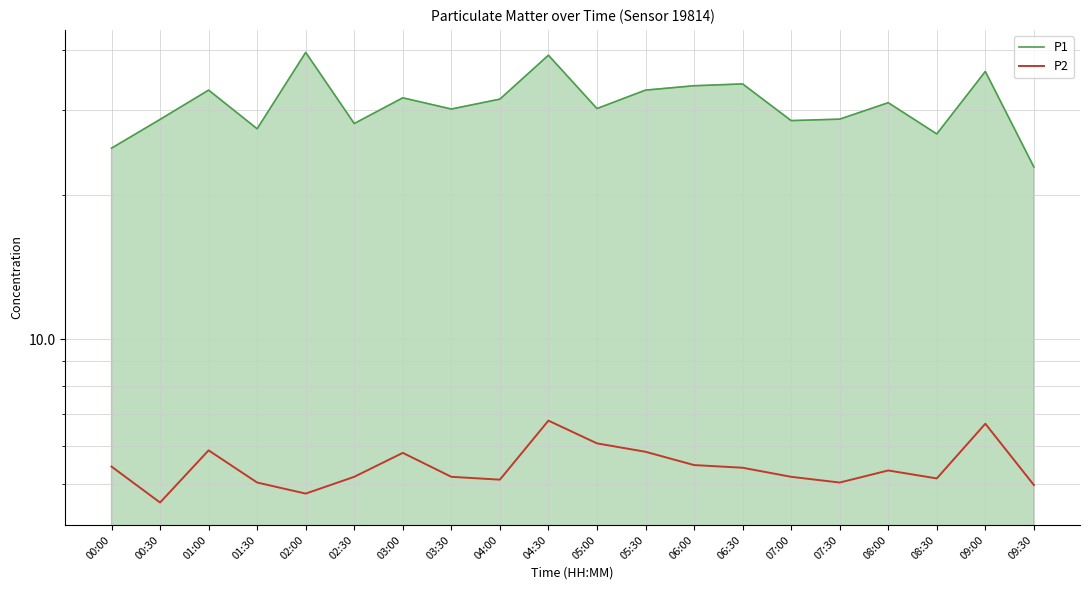

Which label corresponds to the largest value in the chart?

02:00